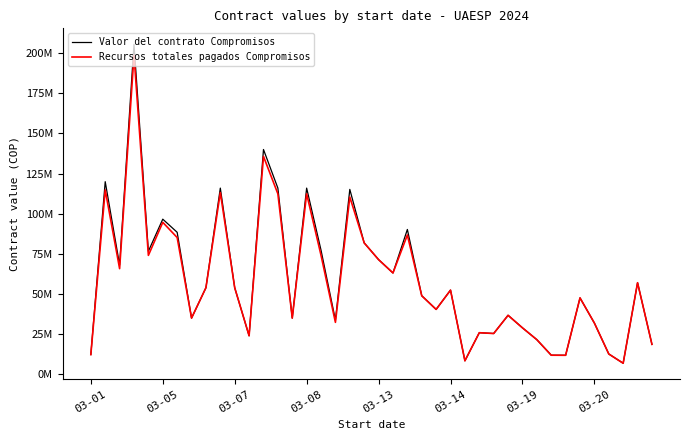

What are all the series names shown in the legend?

Valor del contrato Compromisos, Recursos totales pagados Compromisos